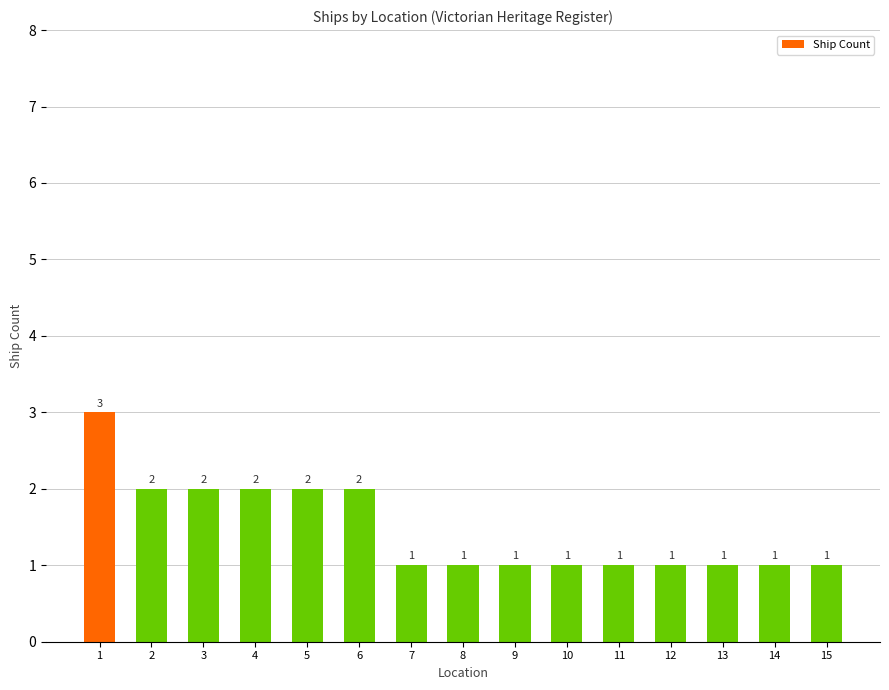

True or false: the data shows 1 at 14.

True